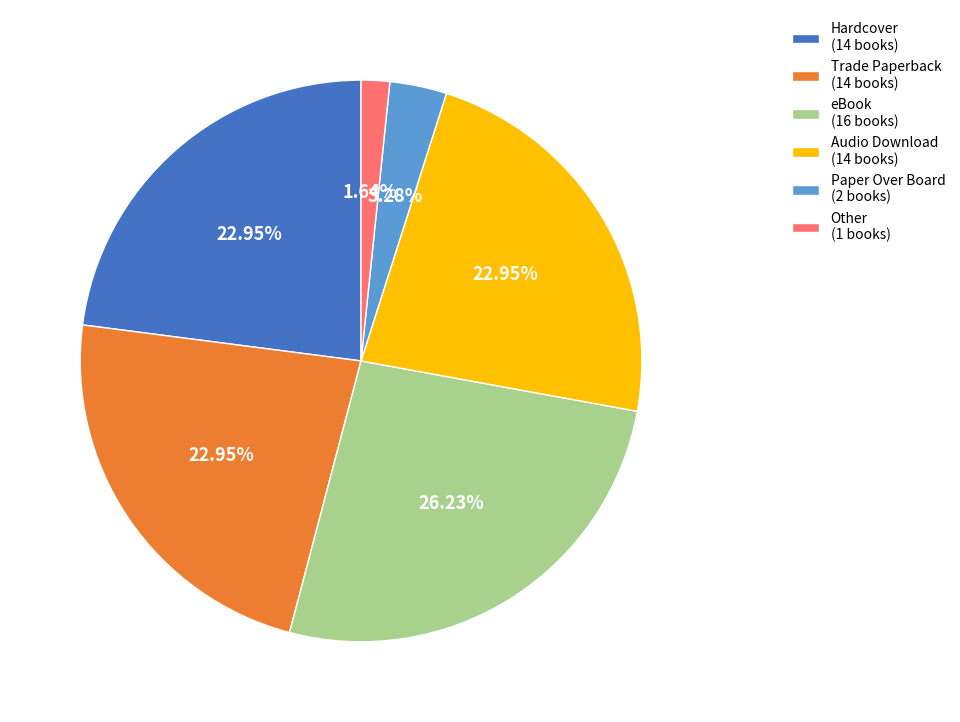

To the nearest percent, what is the difference between the largest and smallest slice percentages?

25%